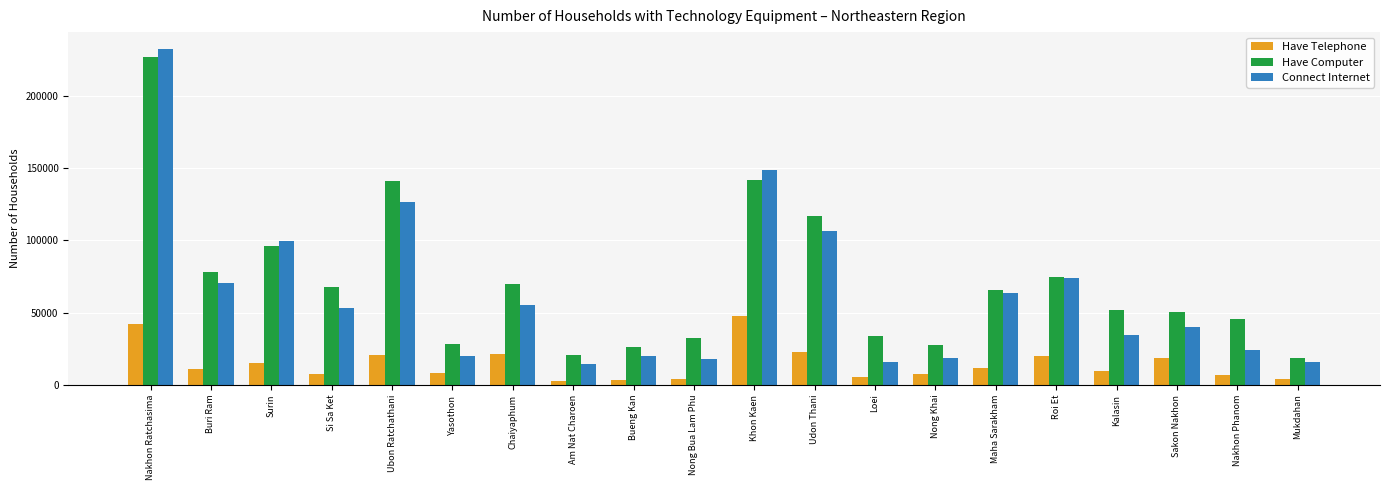

What is the minimum value shown in the chart?

2287